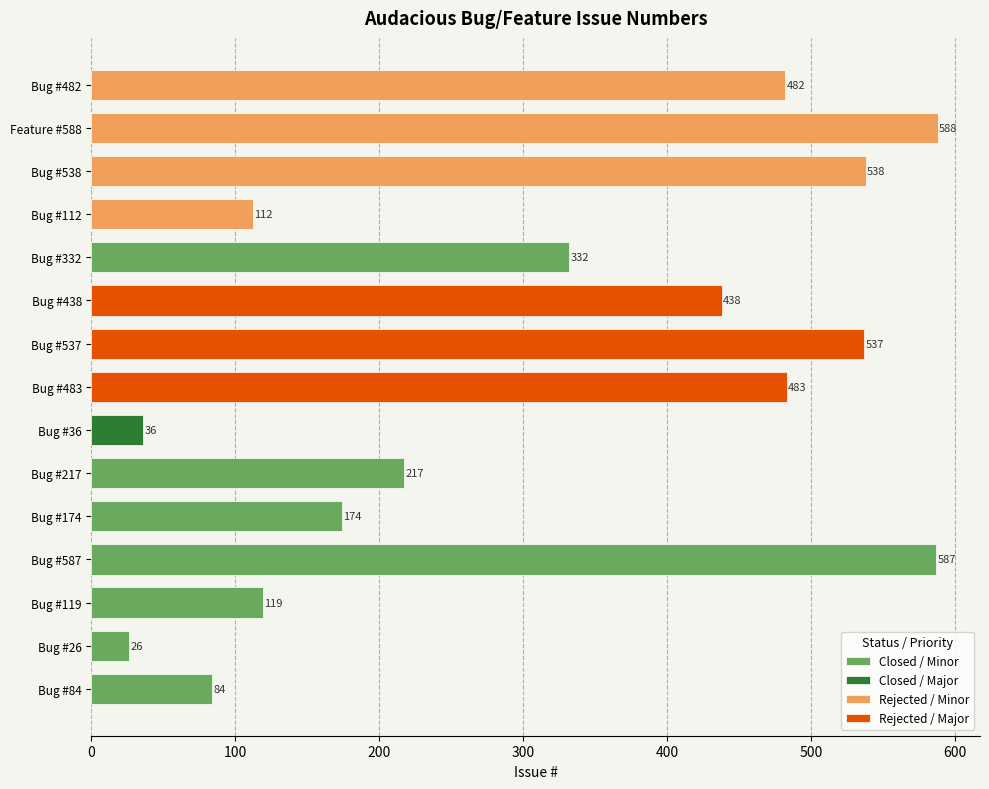

Count the number of values greater than 332.

7